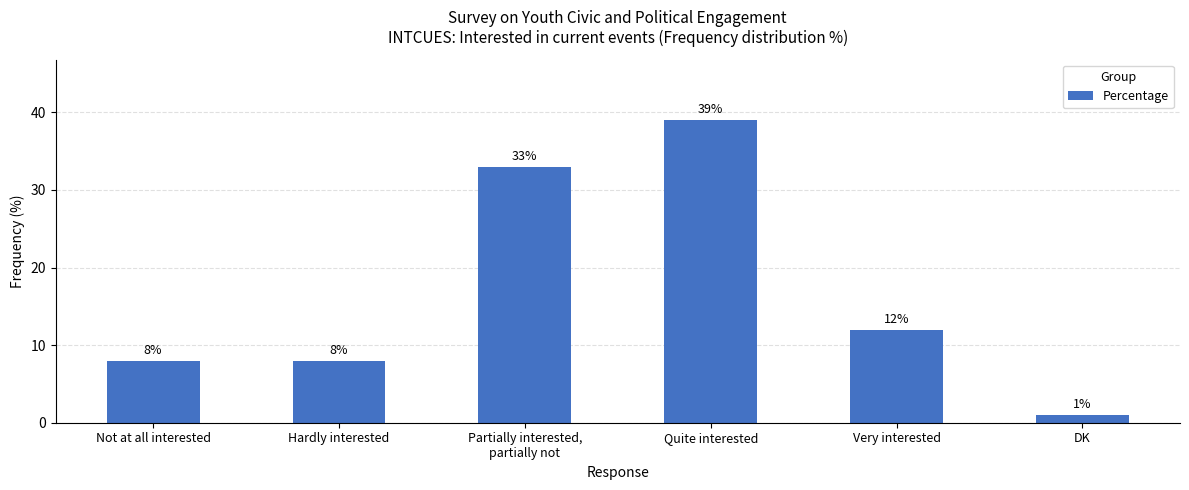

Count the values in the range 8 to 33.

4